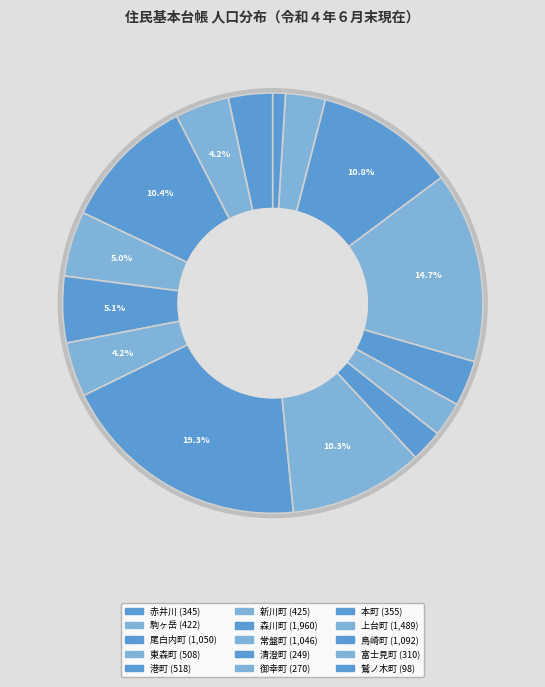

How many segments does this pie chart have?

15